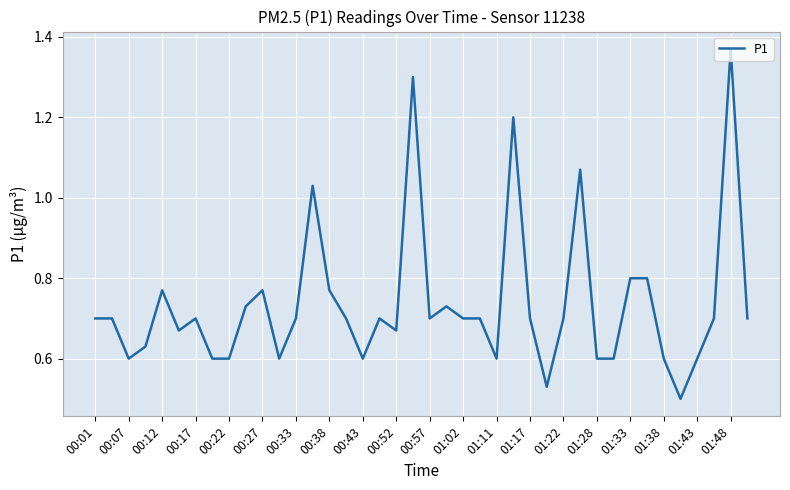

How many points are higher than both their immediate neighbors (excluding endpoints)?

10